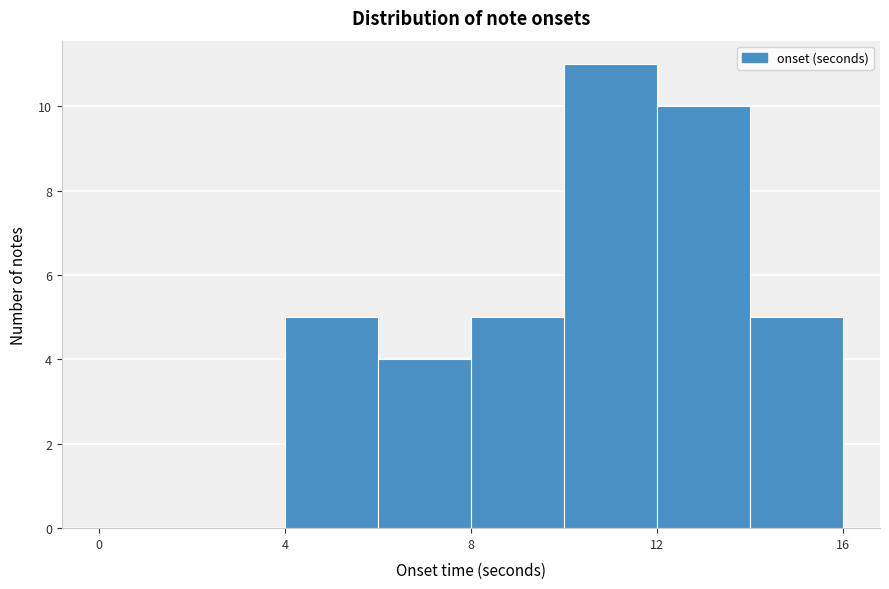

Which range on the x-axis has the tallest bar?

10 to 12